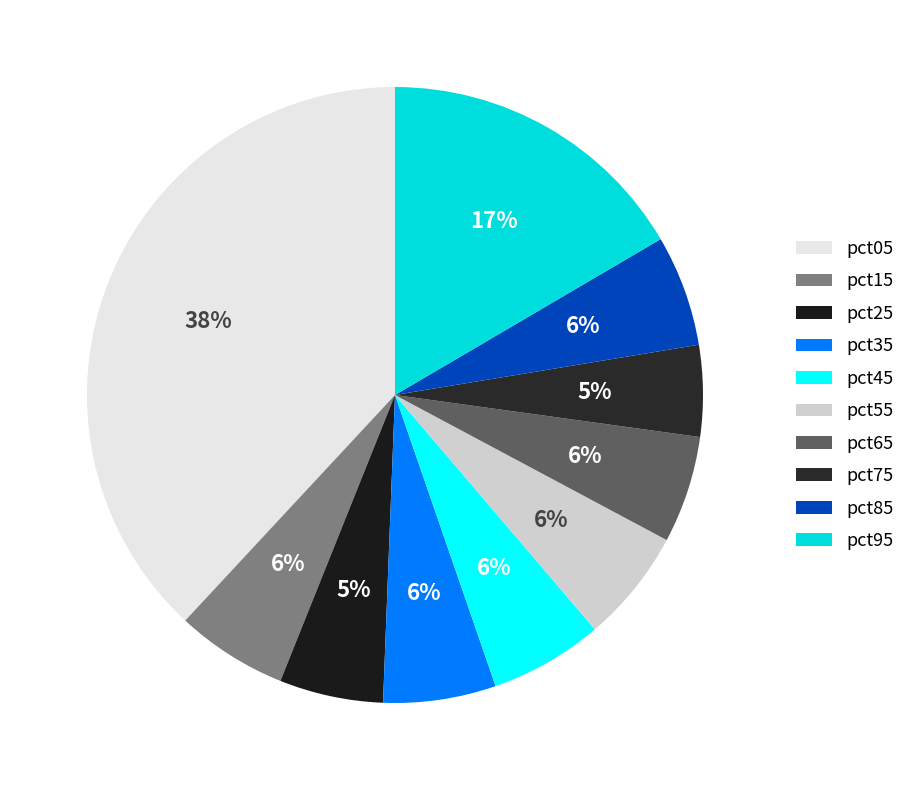

Does any single category account for the majority?

No